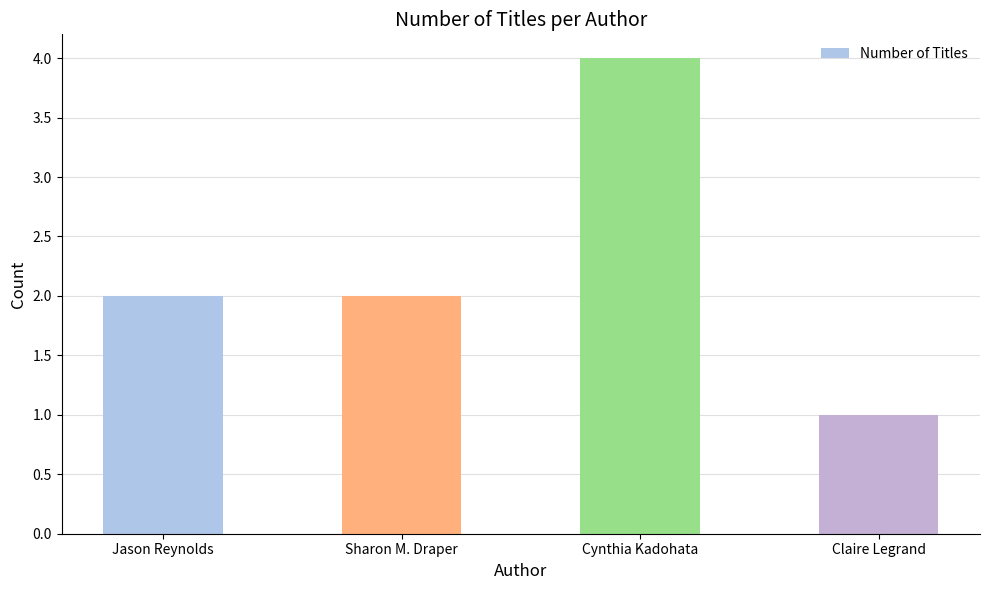

Reading left to right, list all the values displayed in this chart.

2	2	4	1